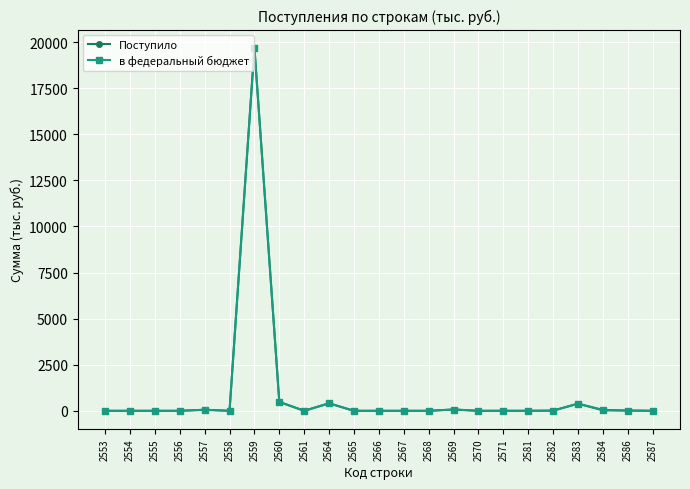

Which label corresponds to the largest value in the chart?

2559